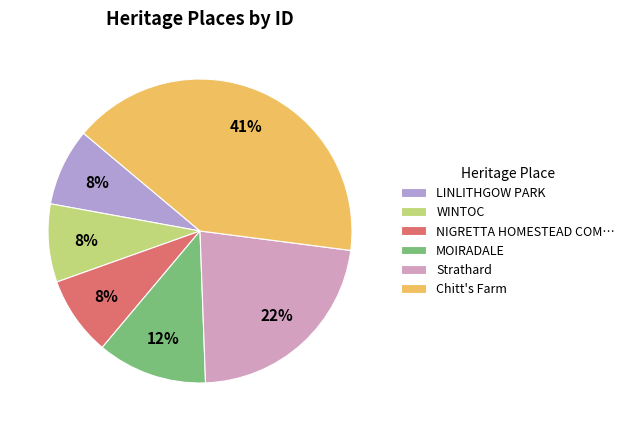

Is there any slice that represents more than half of the pie?

No